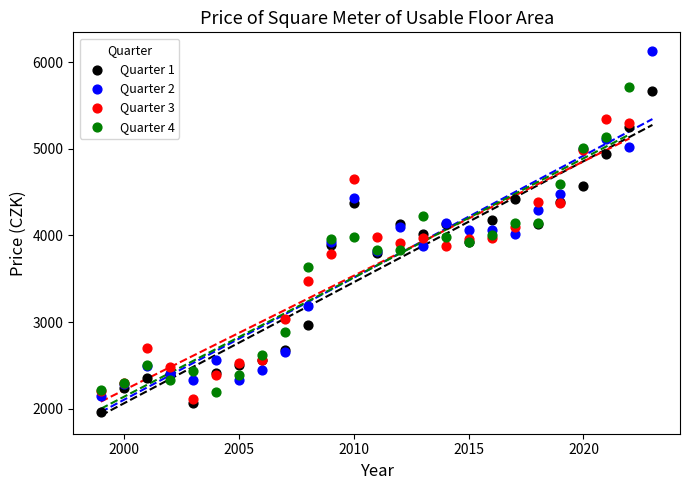

Which series contains the highest Y value?

Quarter 2